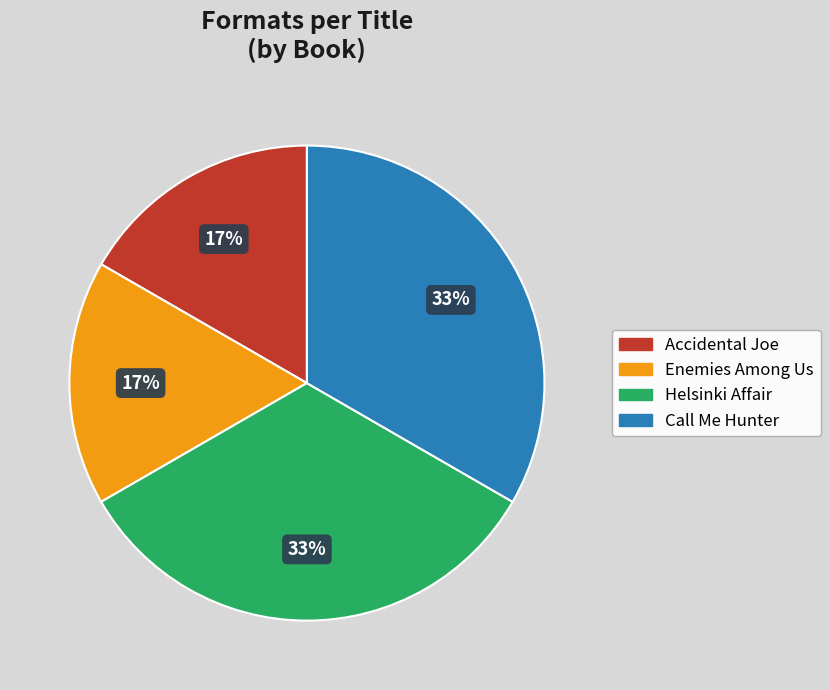

Approximately how many times larger is the value at Enemies Among Us compared to Accidental Joe?

1.0